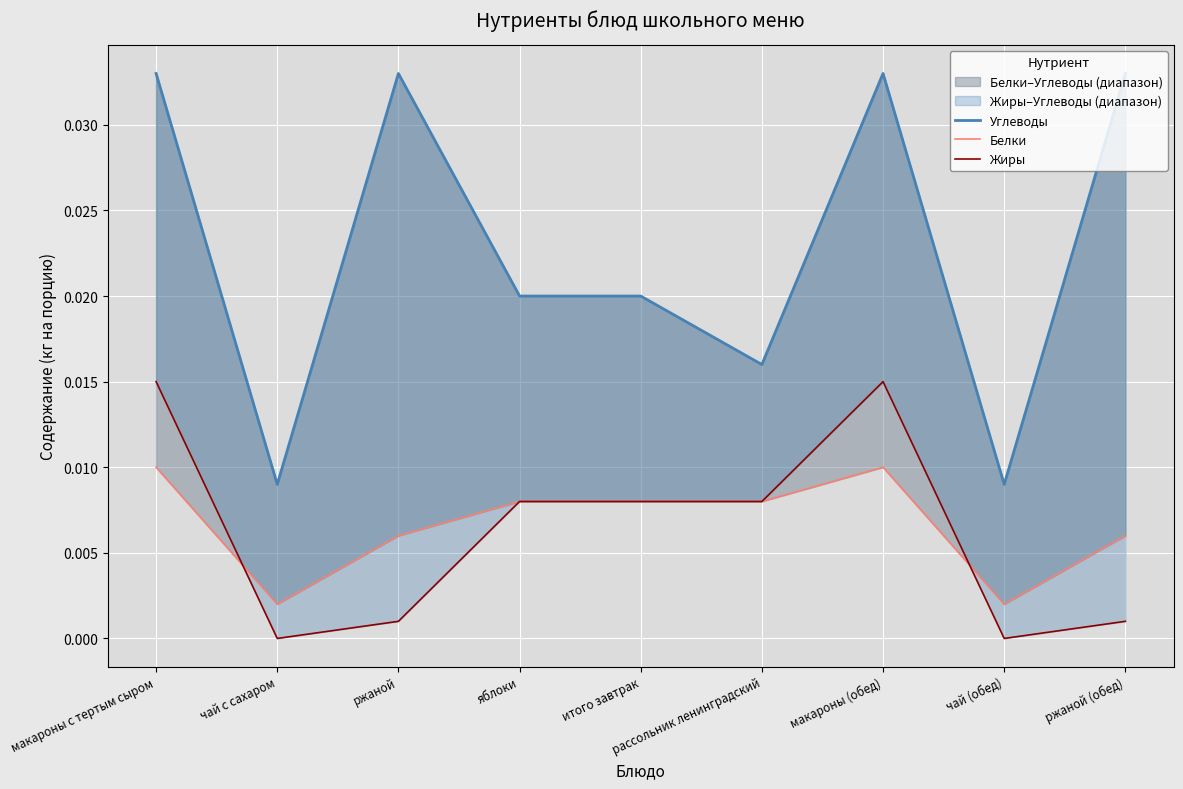

Which series has the largest total across all categories?

Углеводы